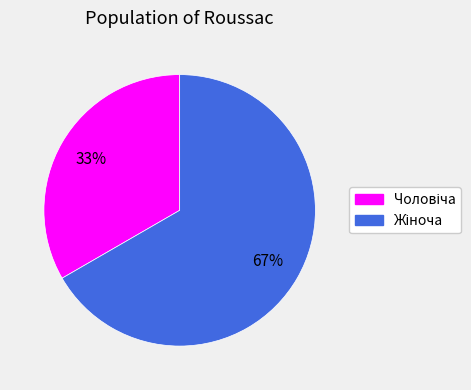

How many slices are in this pie chart?

2